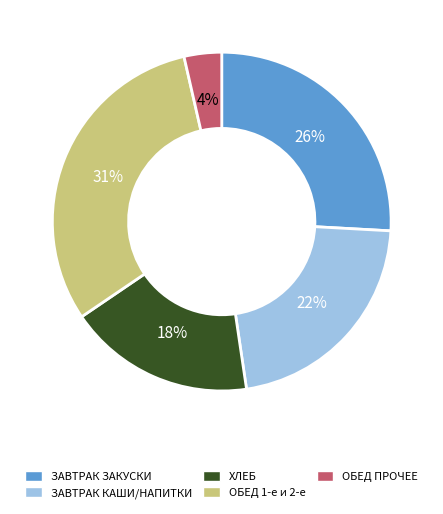

Which category has the biggest portion of the pie?

ОБЕД 1-е и 2-е